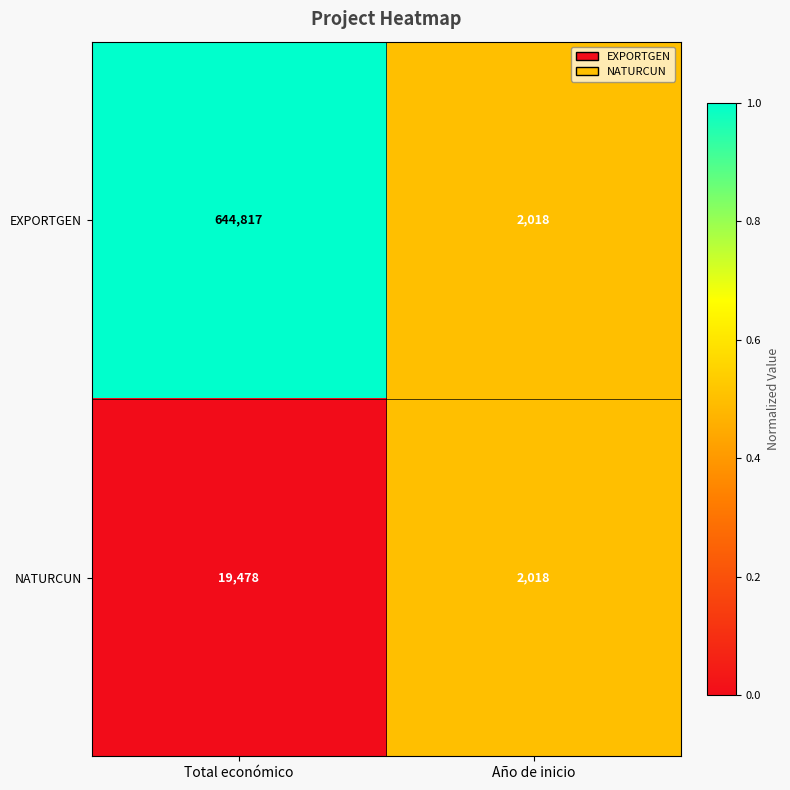

At which category does the chart reach its minimum across all series?

Año de inicio